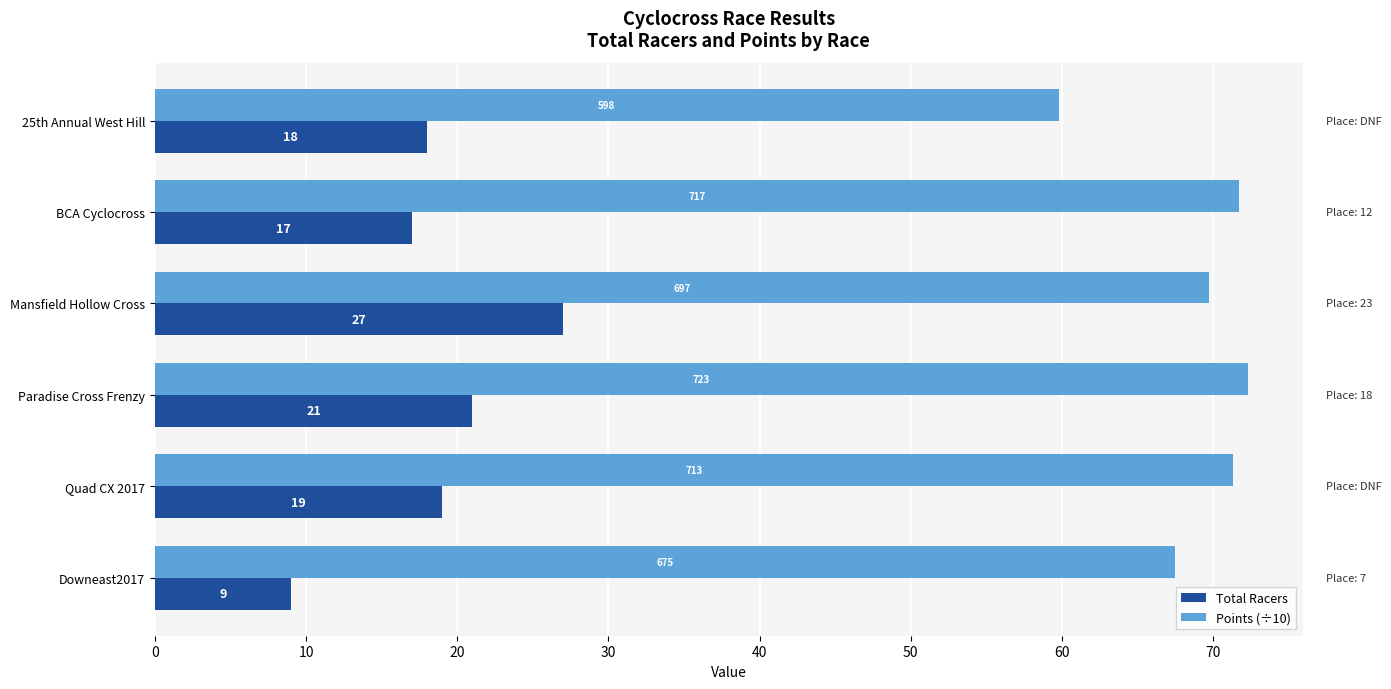

True or false: Points (÷10) has a value of 71.7 at BCA Cyclocross.

True